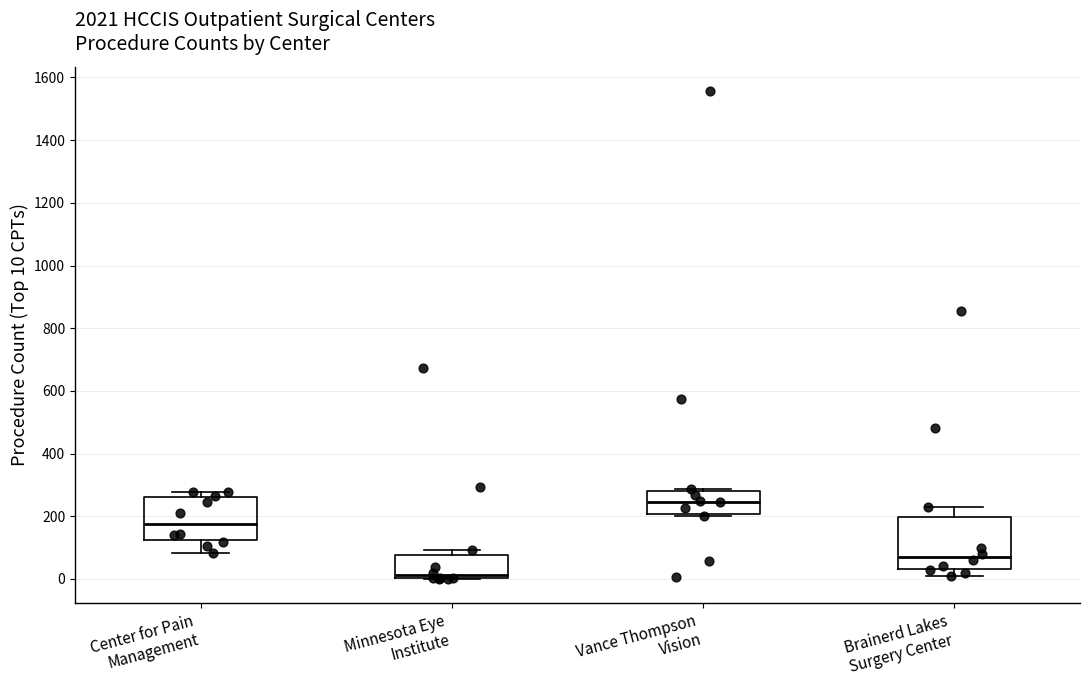

Which box is the tallest, from its lower edge to its upper edge?

Brainerd Lakes Surgery Center